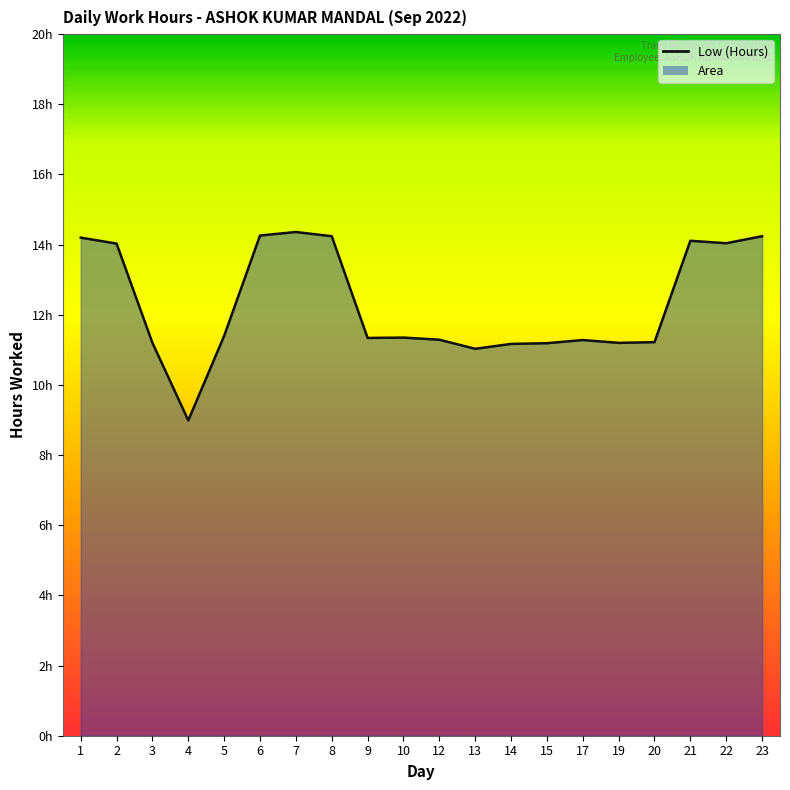

List the labels in order of value, largest first.

7, 6, 8, 23, 1, 21, 22, 2, 5, 10, 9, 12, 17, 20, 3, 19, 15, 14, 13, 4